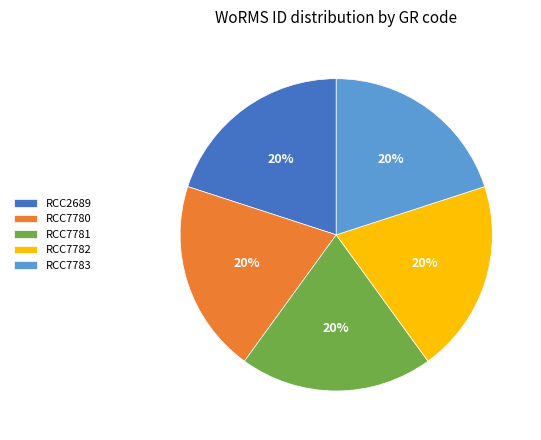

Is it true that RCC7781 is 20% of the pie?

True